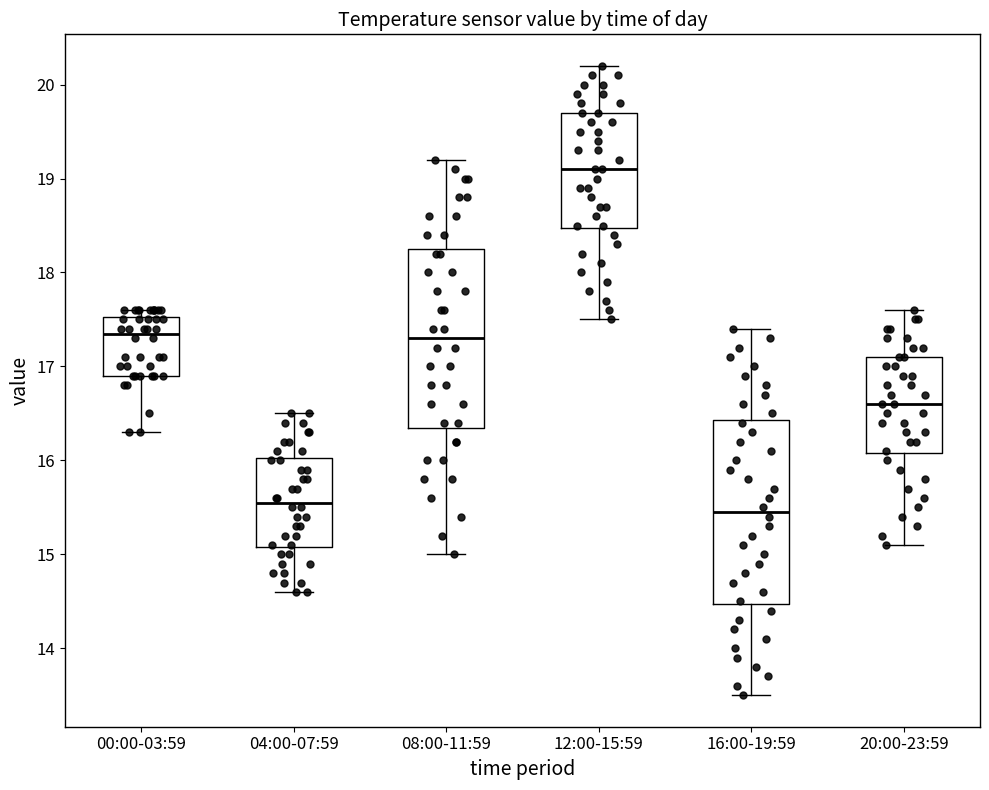

Which box's median line is the lowest?

16:00-19:59